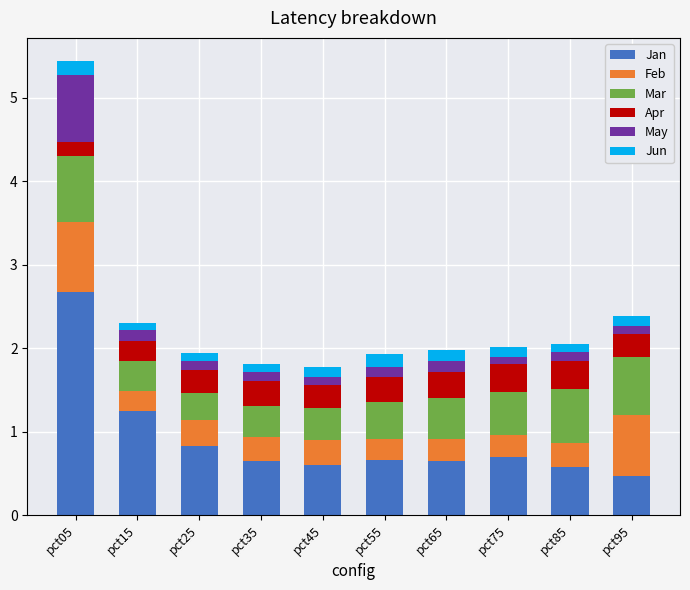

What is the difference between the second highest and minimum values in the Jan series?

0.8